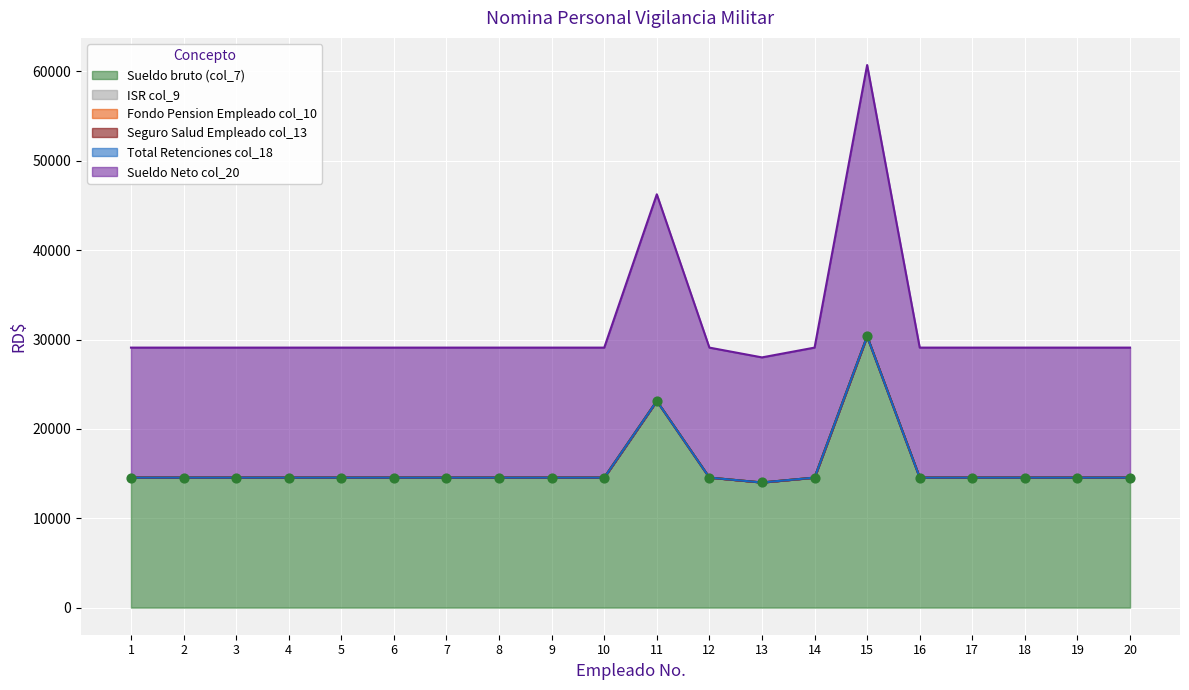

What is the total value across all series at 11?

46252.8